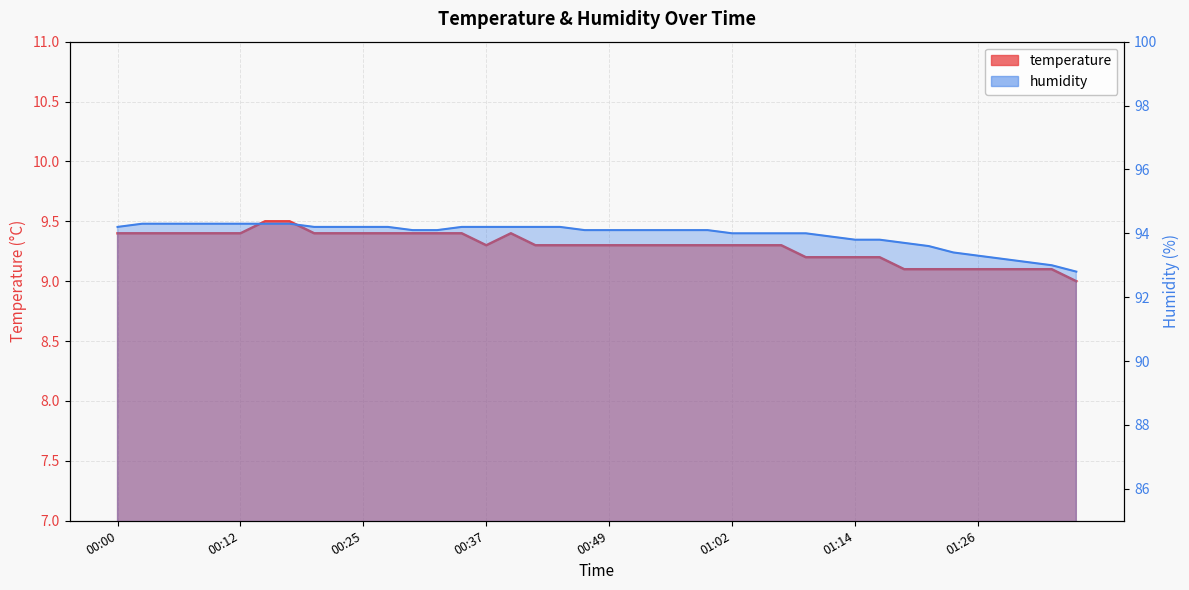

Rank the series by their average value, from highest to lowest.

humidity, temperature